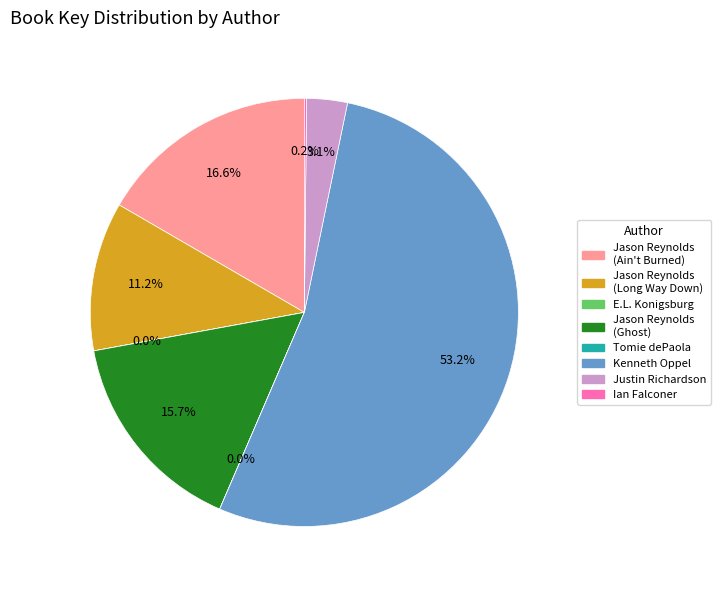

Between Justin Richardson and Jason Reynolds (Long Way Down), which is larger?

Jason Reynolds (Long Way Down)